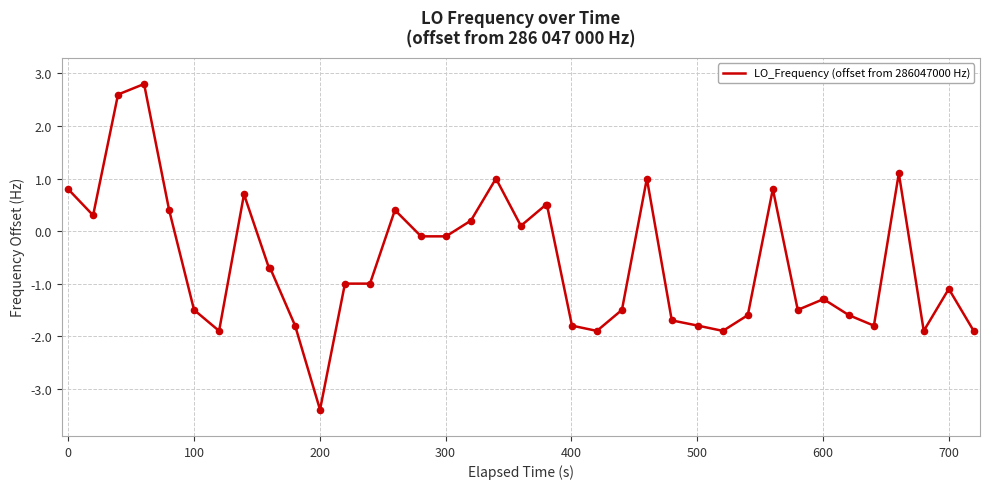

What is the minimum value shown in the chart?

-3.4